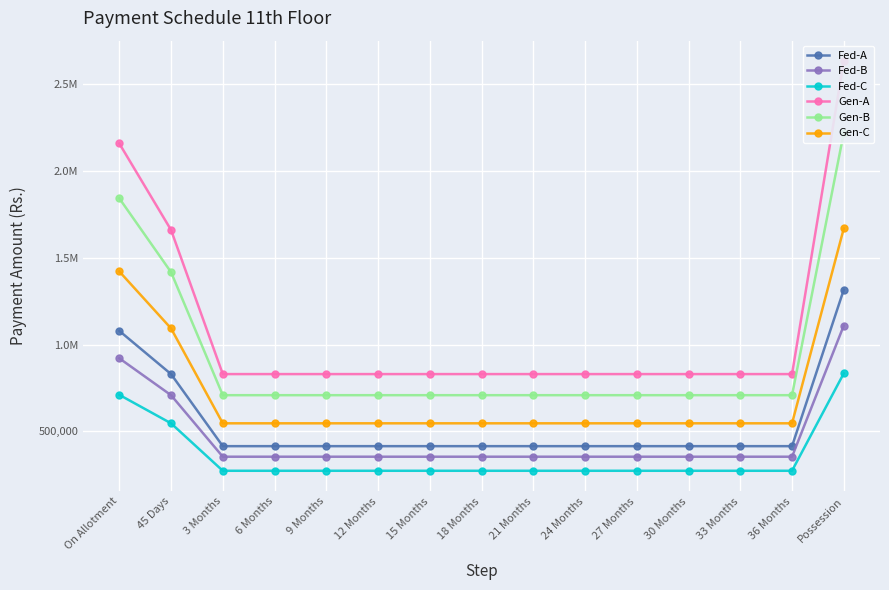

What is the average value of the Gen-C series?

716333